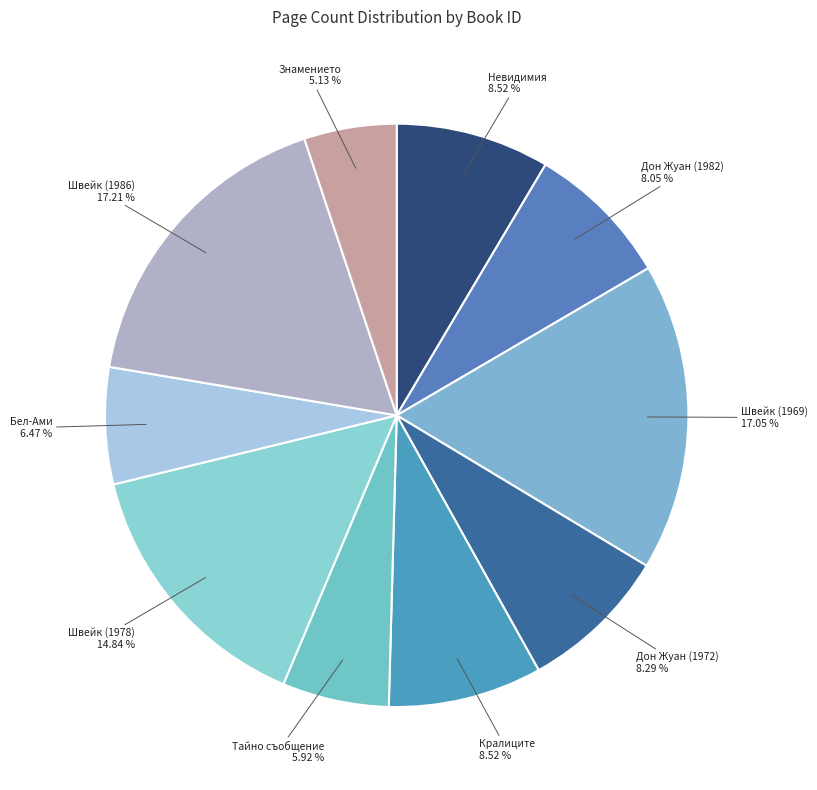

Combined, do Кралиците and Бел-Ами account for over 50%?

No